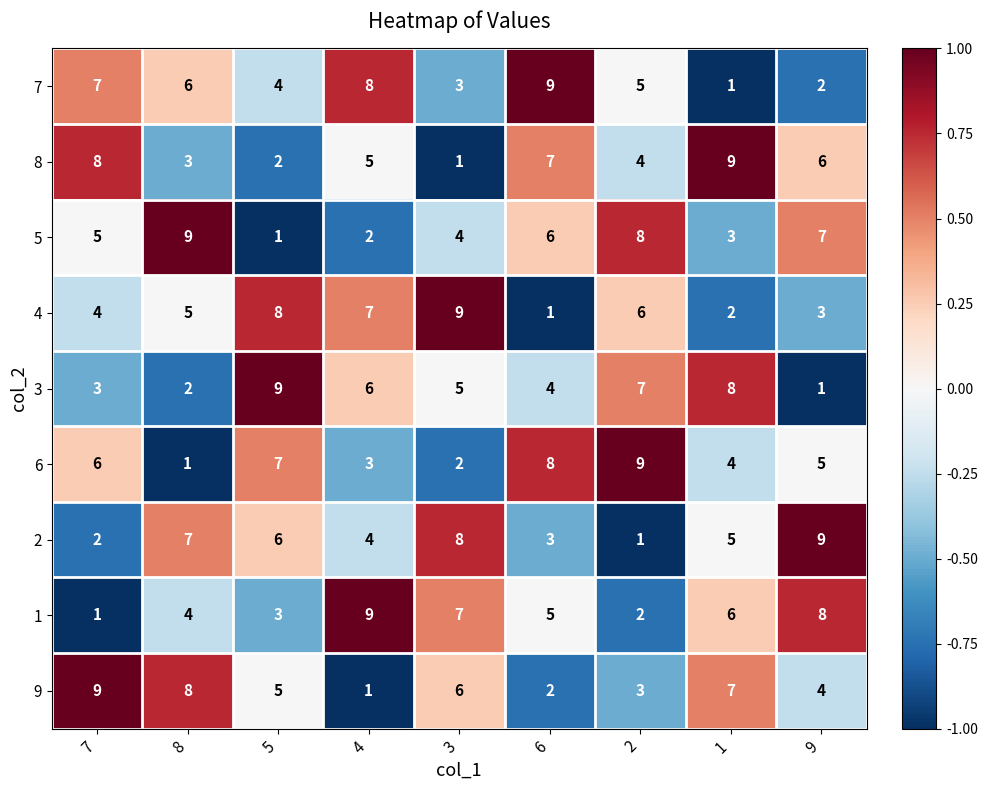

What is the spread (max minus min) of values at 9?

8